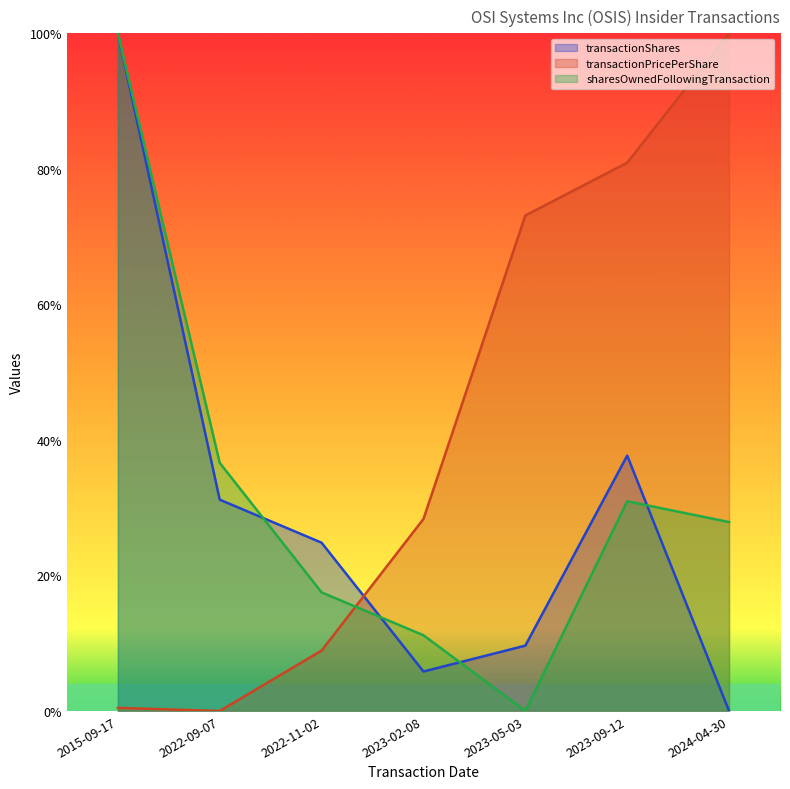

What position from the left is 2022-09-07?

2